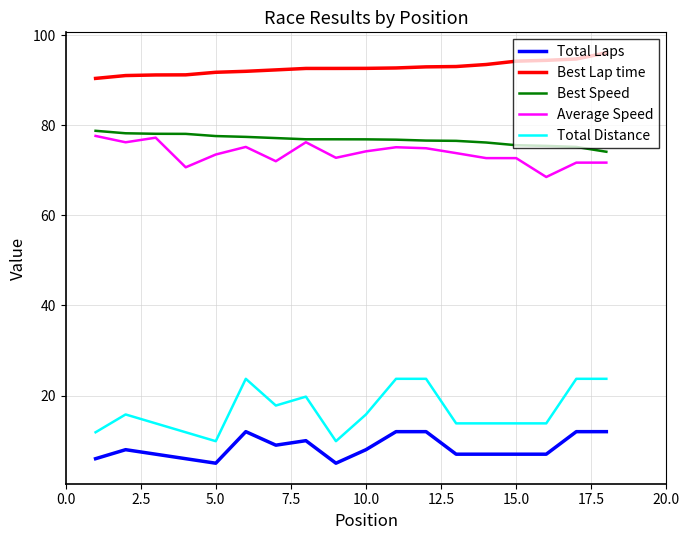

Which series has the largest range (max minus min)?

Total Distance